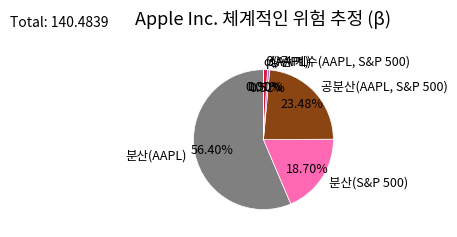

Is the sum of β(AAPL) and 공분산(AAPL, S&P 500) greater than half?

No